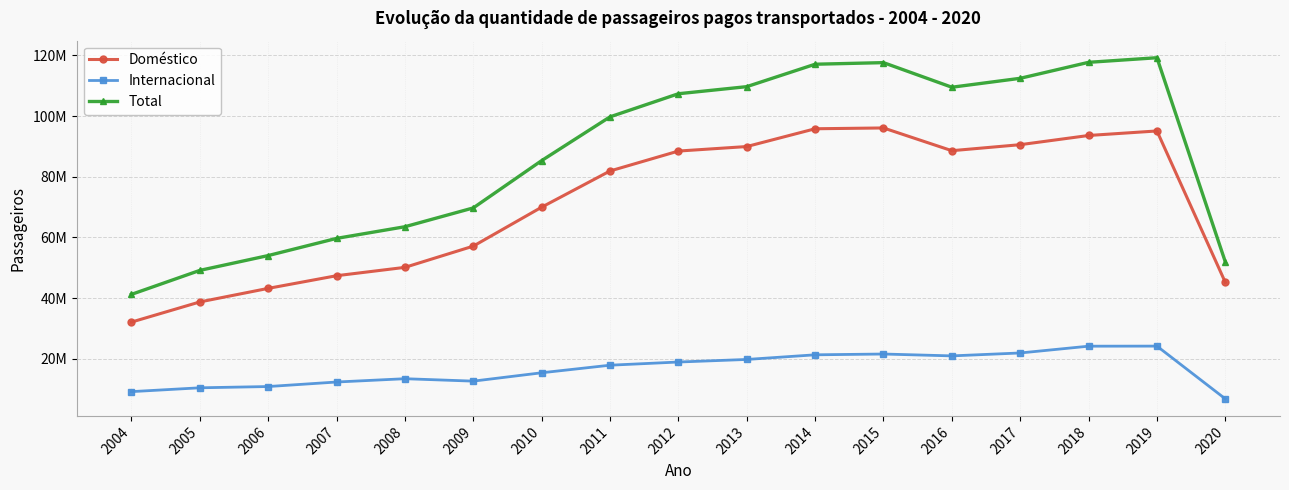

Which series changed the most between 2004 and 2007?

Total